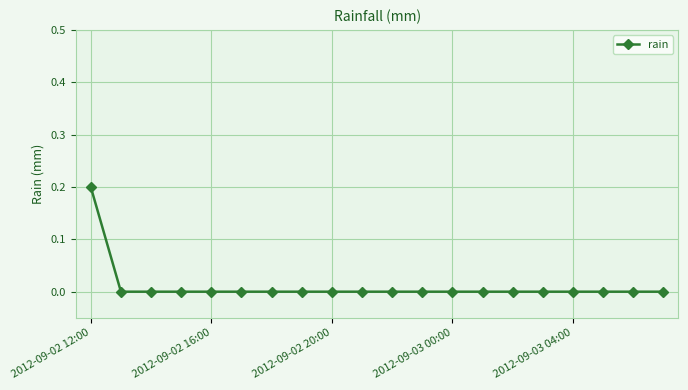

What is the sum of all values?

0.2